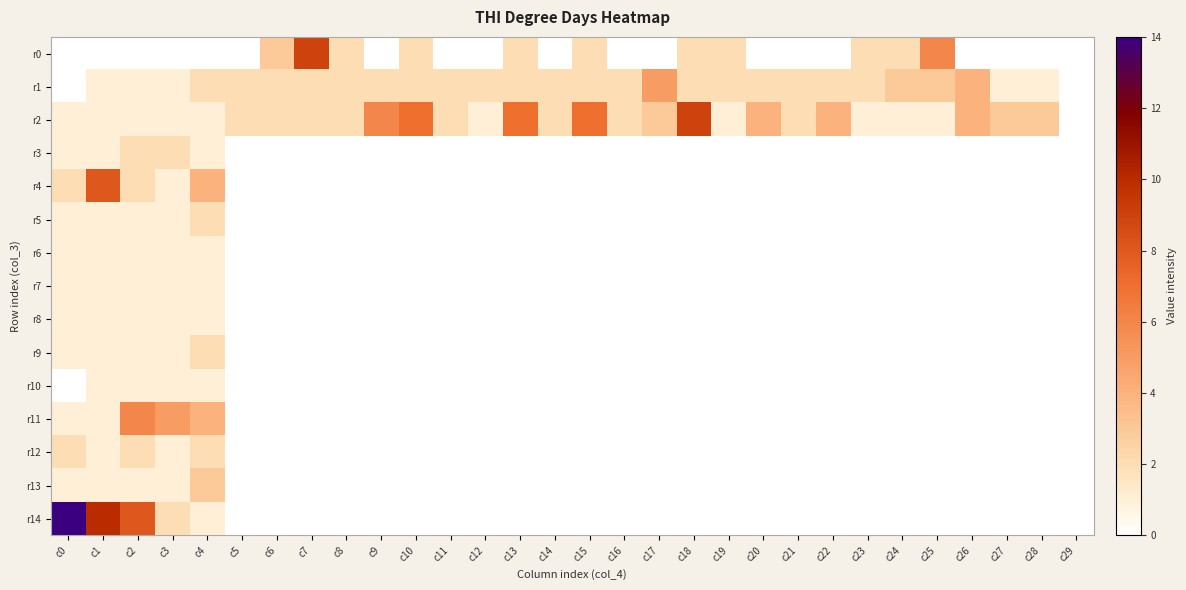

At how many categories does at least one series exceed 4?

12